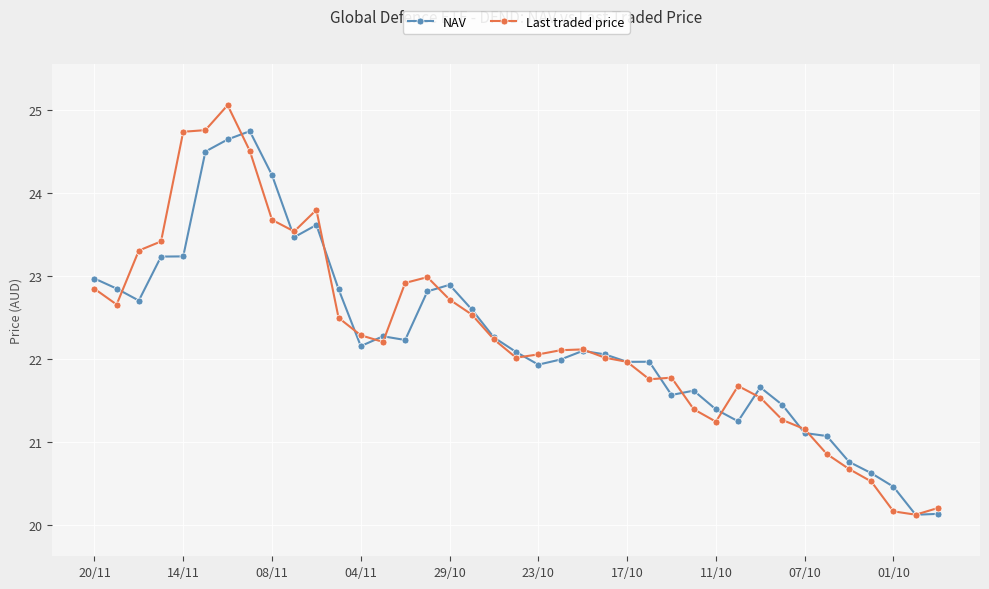

Which series ends up on top after the final intersection of Last traded price and NAV?

Last traded price